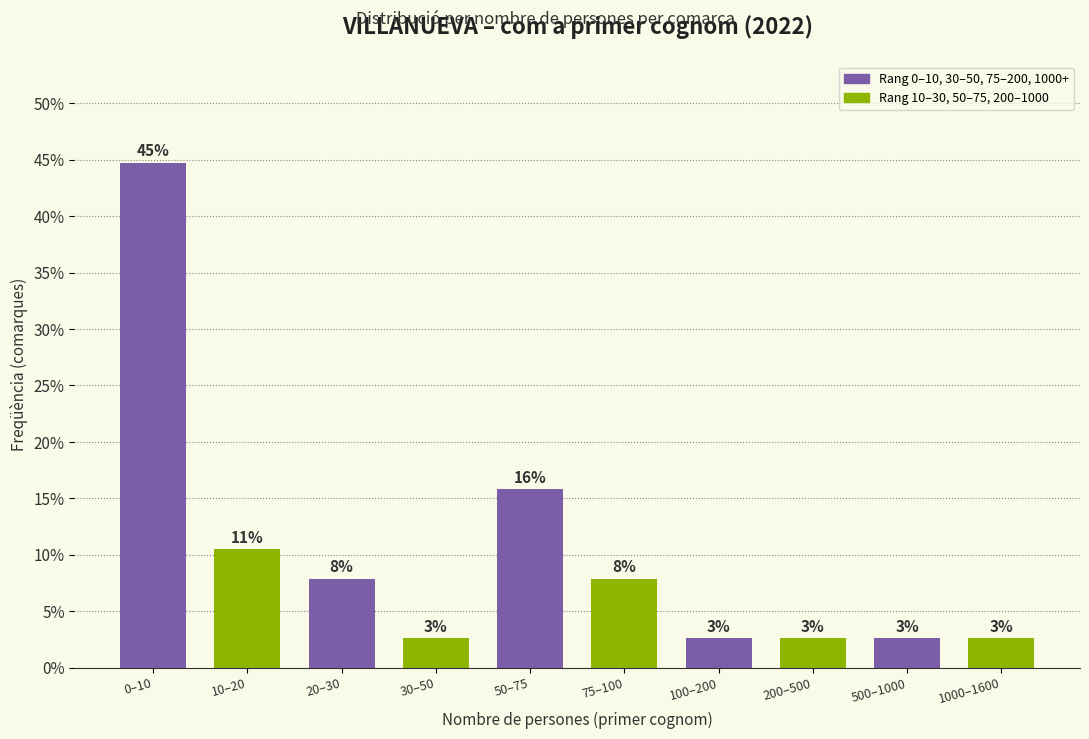

Does the chart contain any negative values?

No